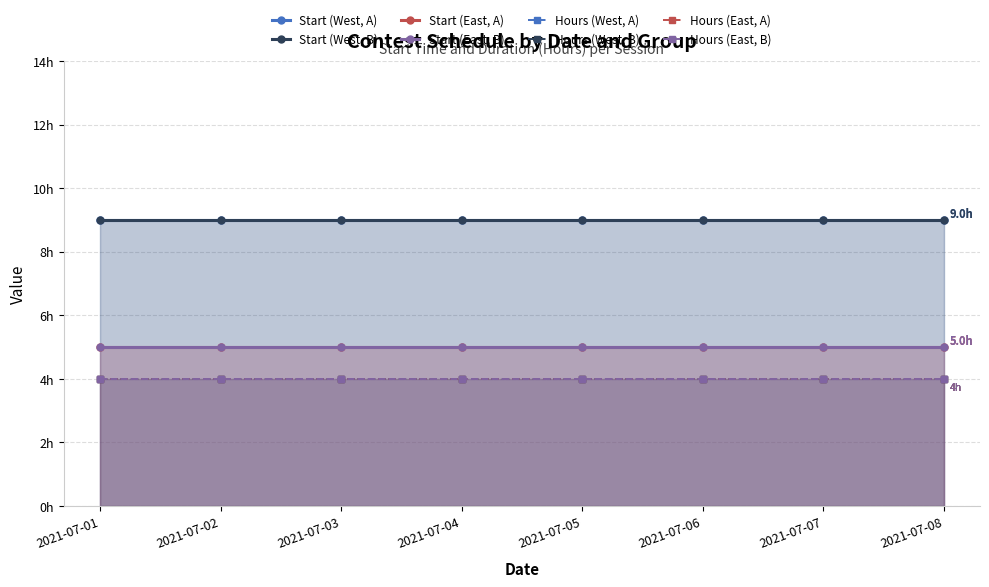

Between 2021-07-07 and 2021-07-08, which is larger?

2021-07-07